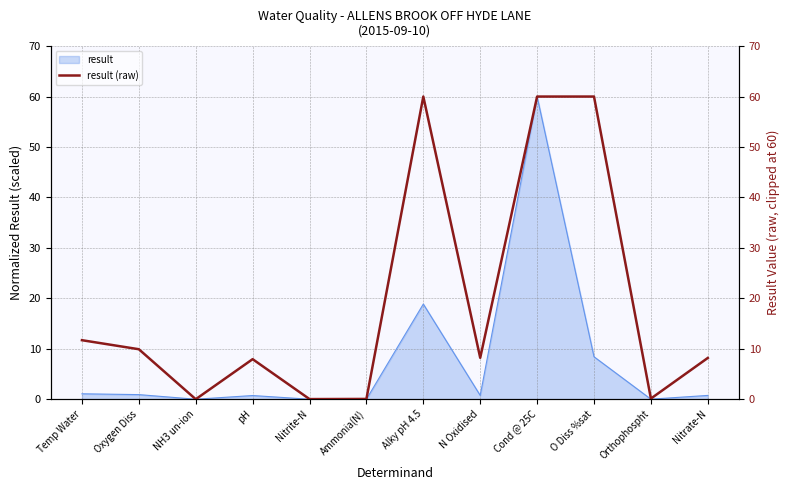

Does the chart have visible grid lines?

Yes